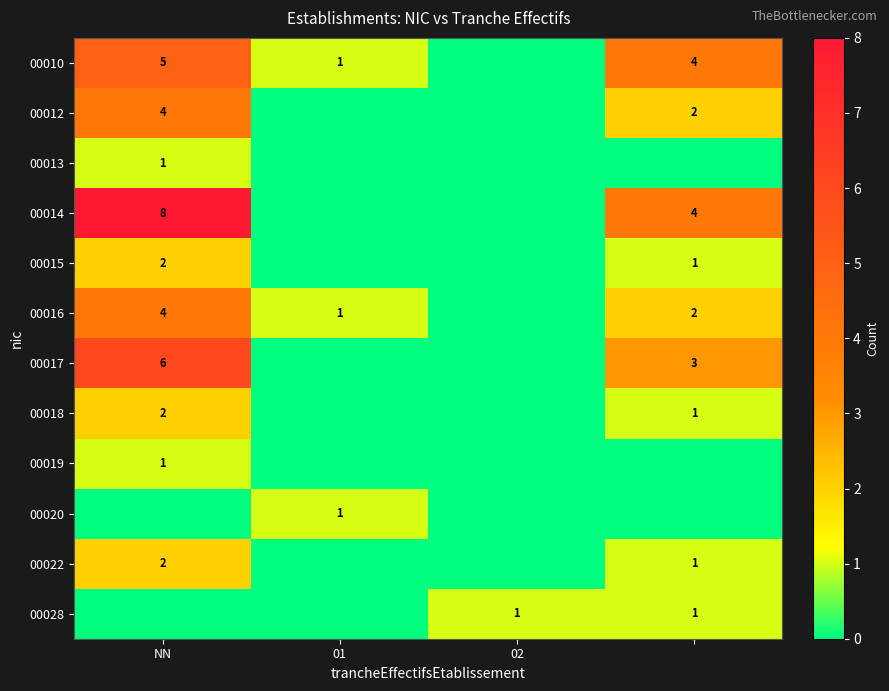

The 00019 series shows 1 at NN. True or false?

True